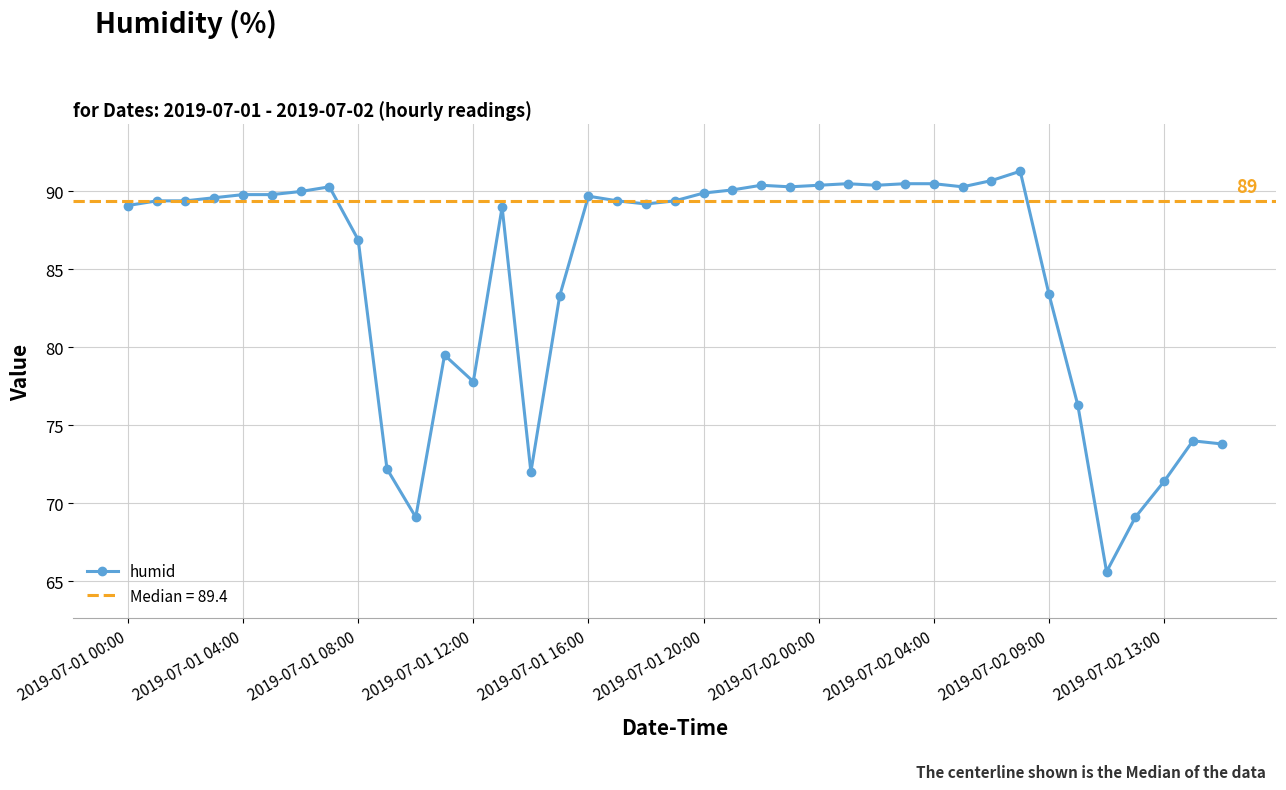

What is the minimum value for humid?

65.6